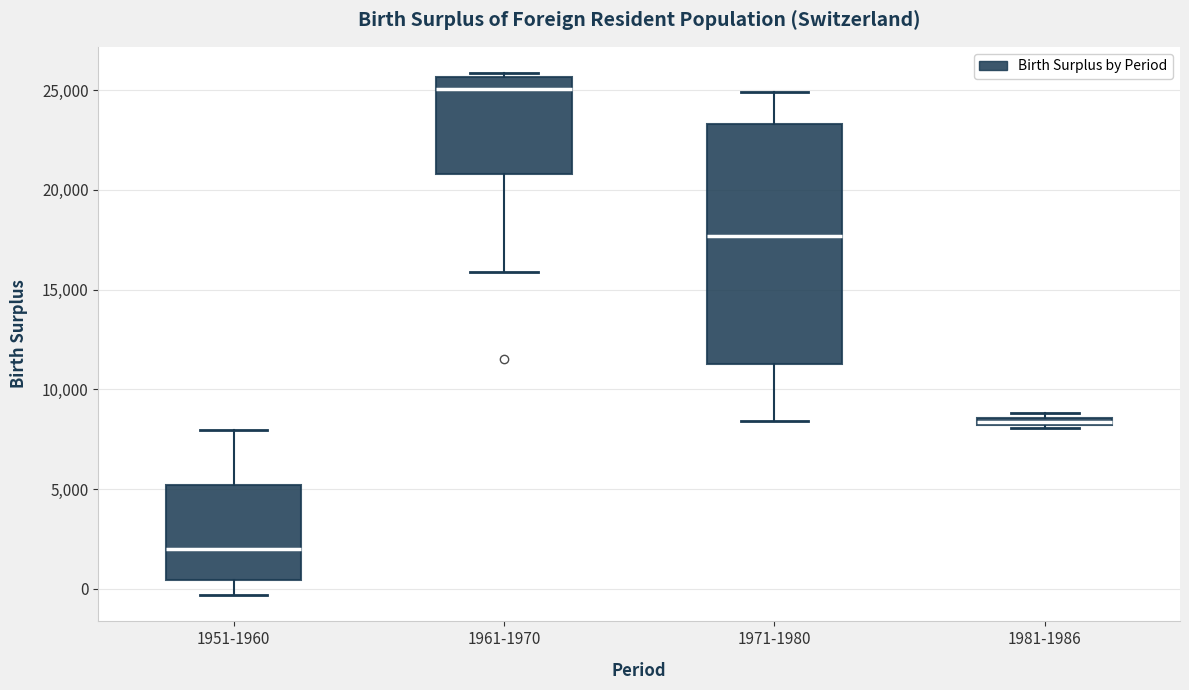

Where is the upper edge of the box for 1981-1986 on the y-axis? The values are not printed on the chart, so give them approximately, as read against the axis.

8500